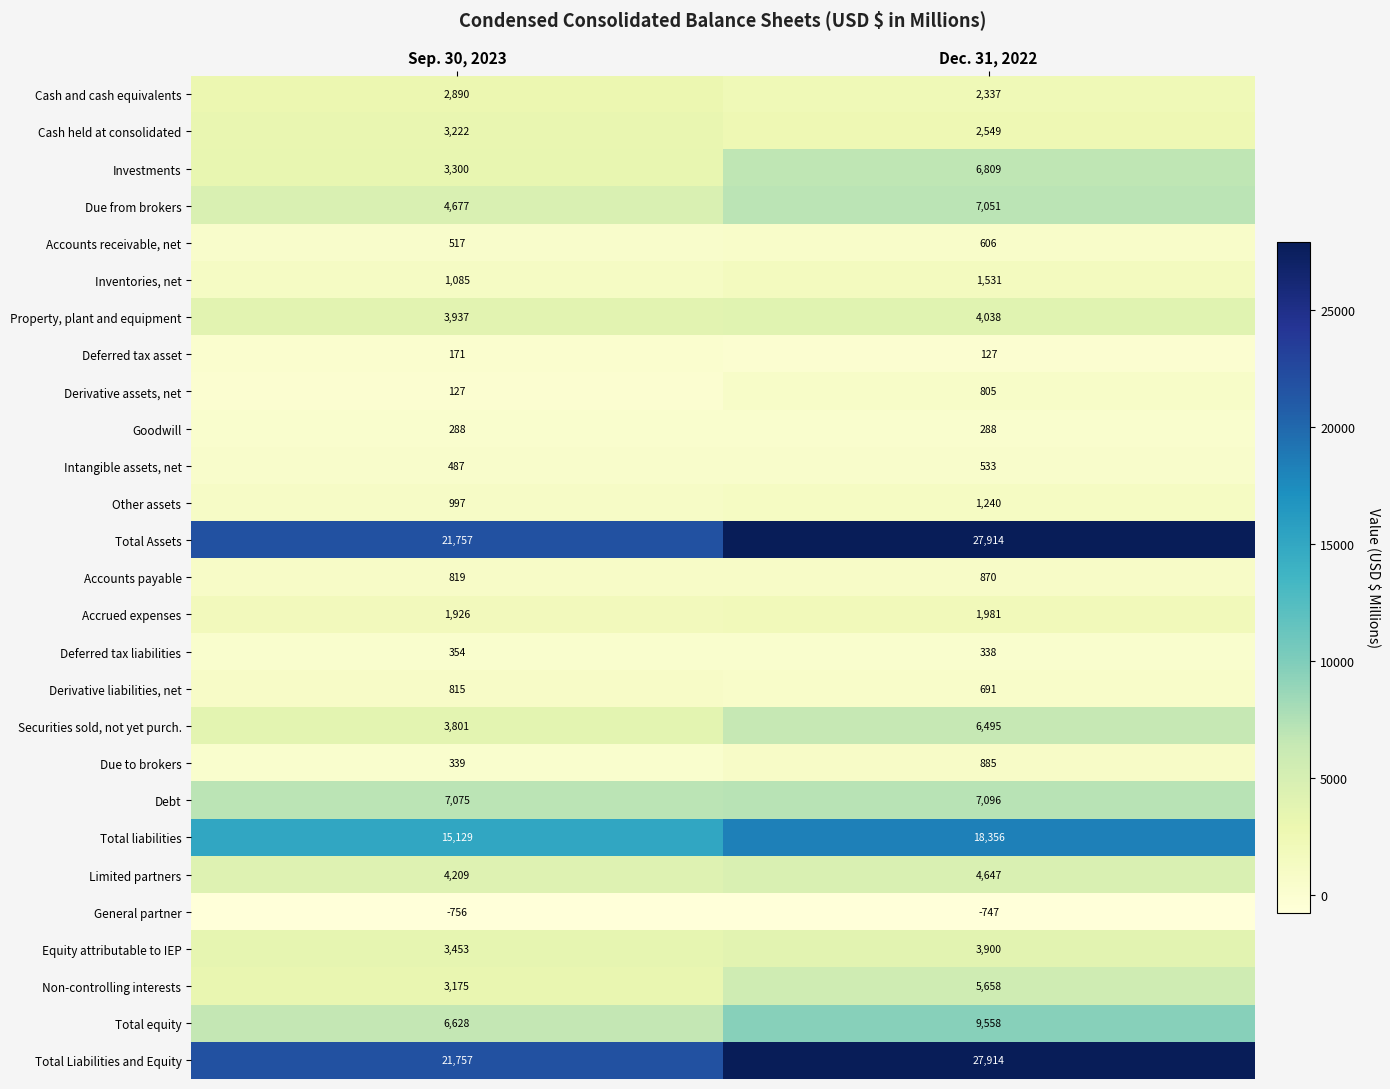

How many categories are shown in the chart?

2